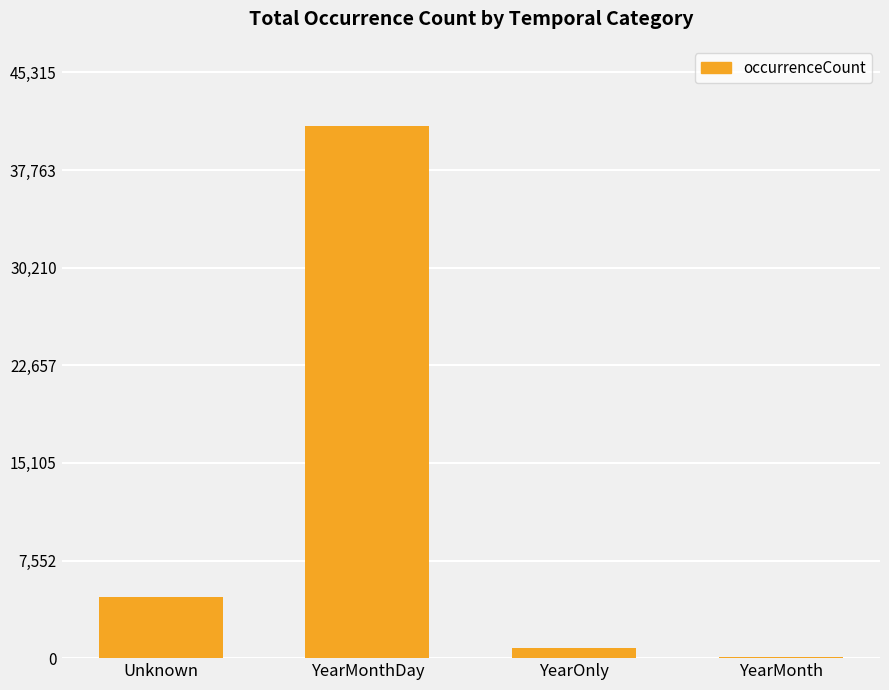

Does the chart contain stacked bars?

No